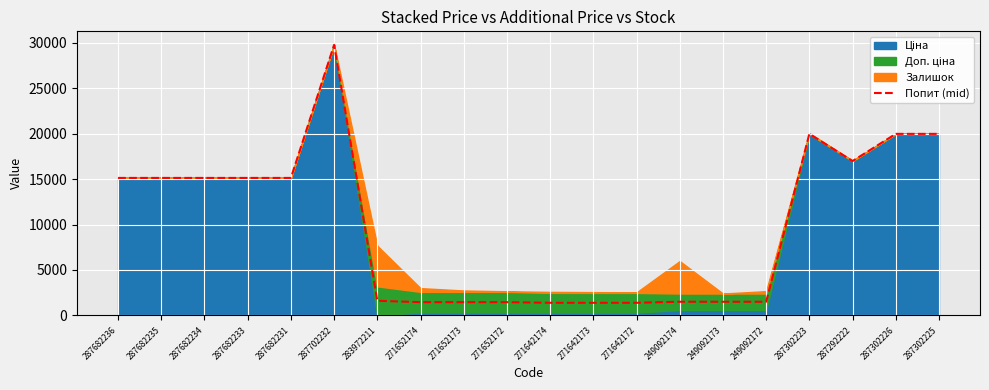

What is the greatest value displayed?

29747.2